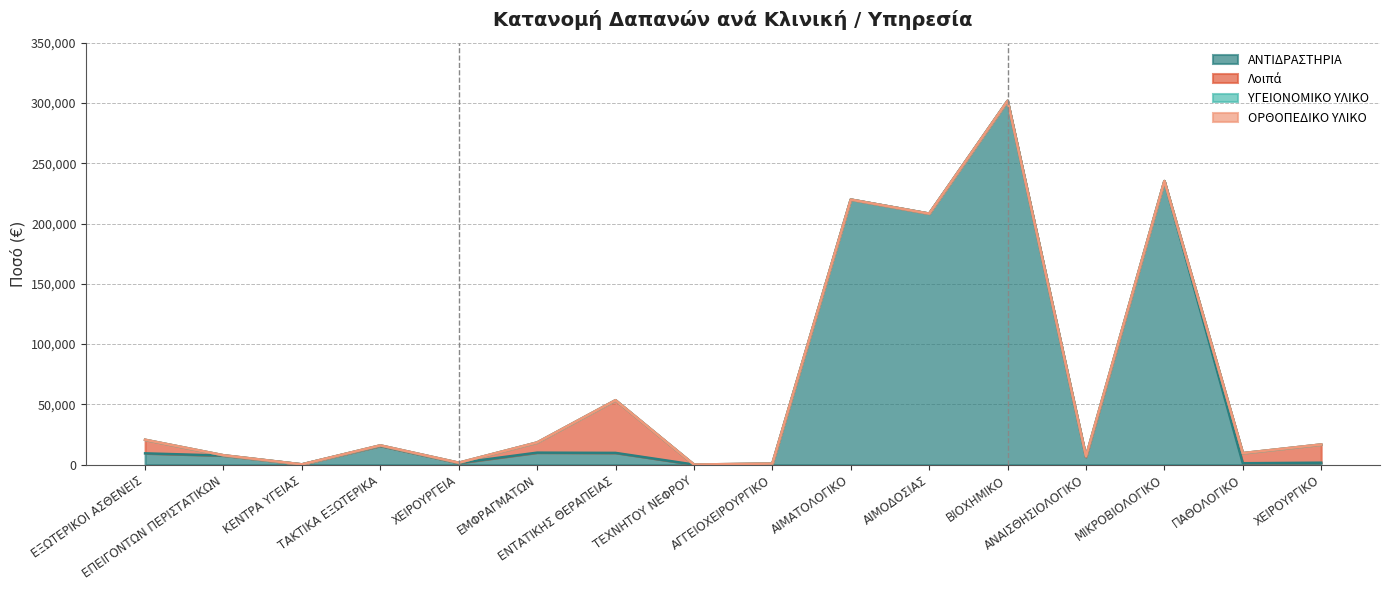

True or false: ΟΡΘΟΠΕΔΙΚΟ ΥΛΙΚΟ and ΑΝΤΙΔΡΑΣΤΗΡΙΑ cross at least once.

False